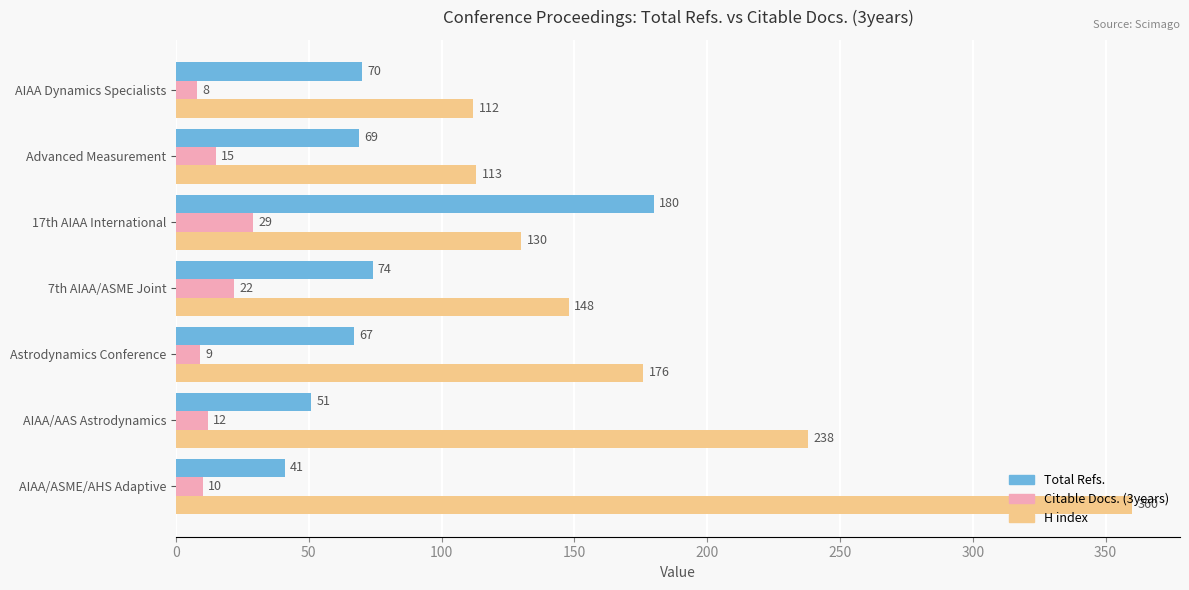

Is the value of Citable Docs. (3years) at 17th AIAA International greater than the value of H index at AIAA/AAS Astrodynamics?

No